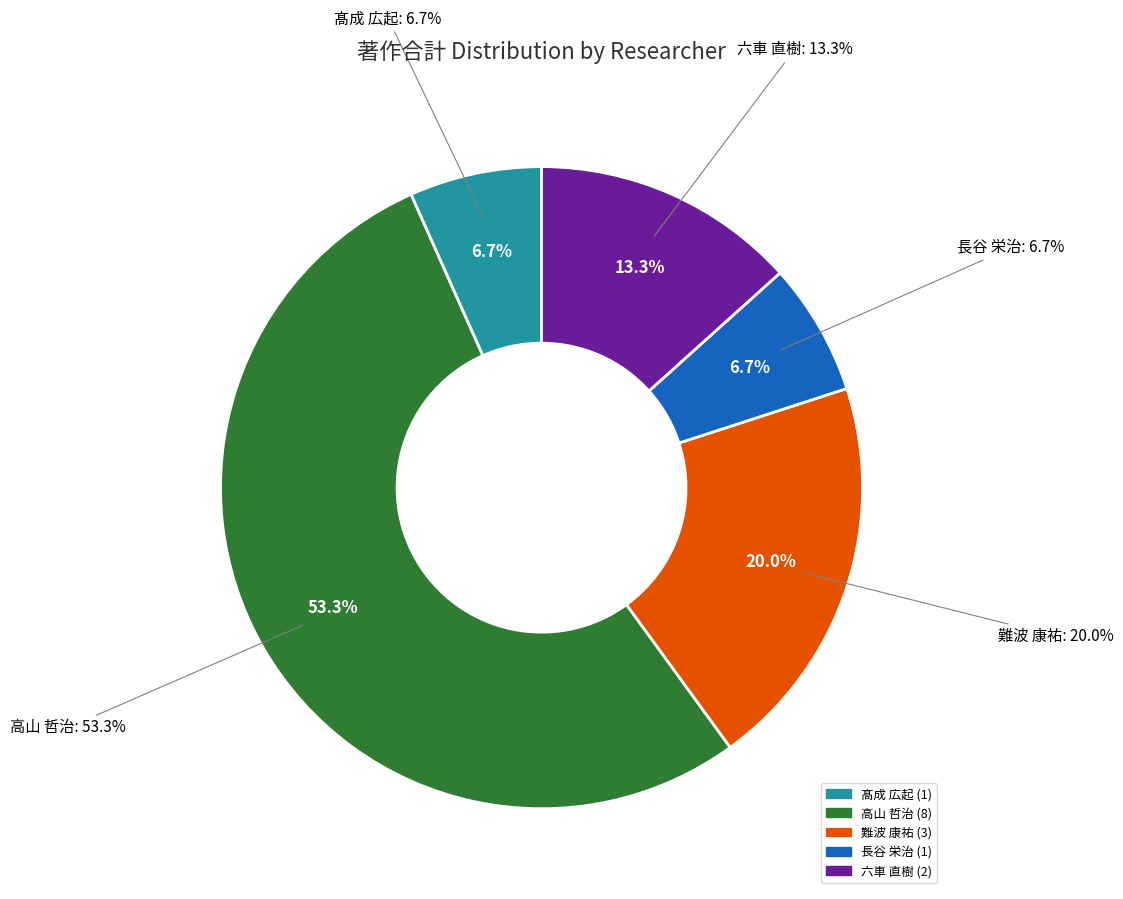

What percentage do 難波 康祐 and 長谷 栄治 together represent?

26.7%